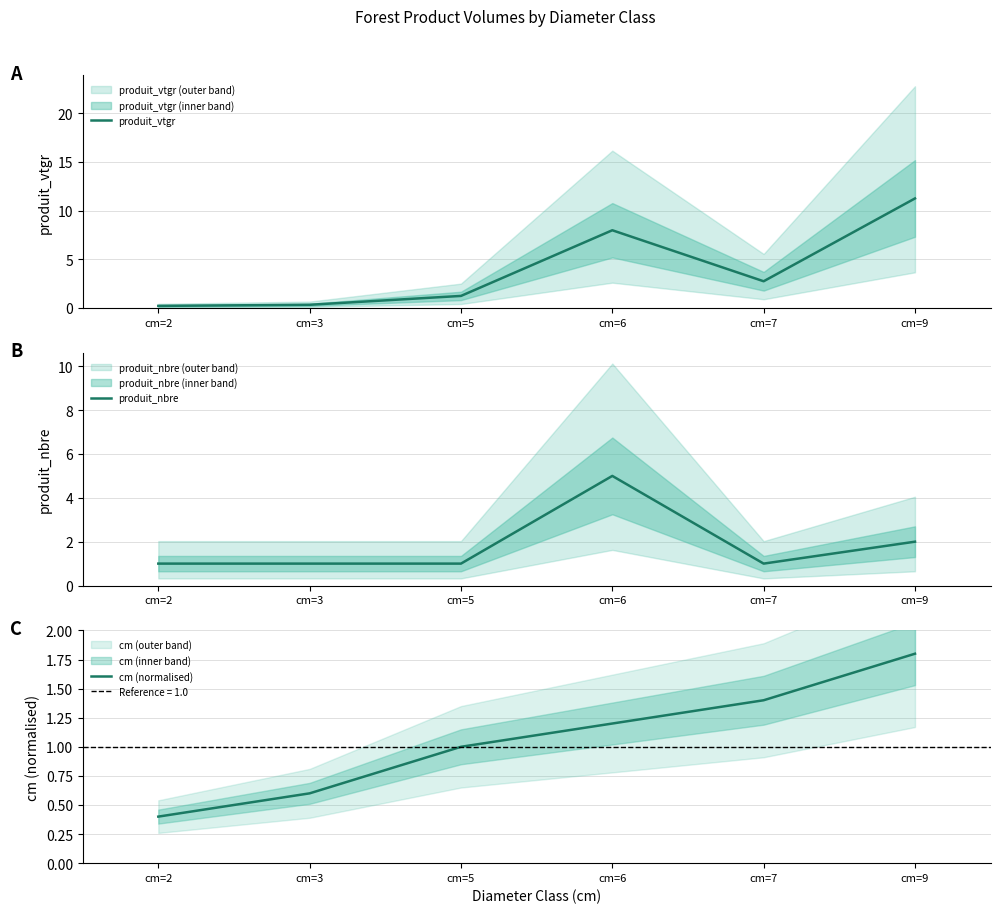

At which label does cm (normalised) reach its minimum?

cm=2